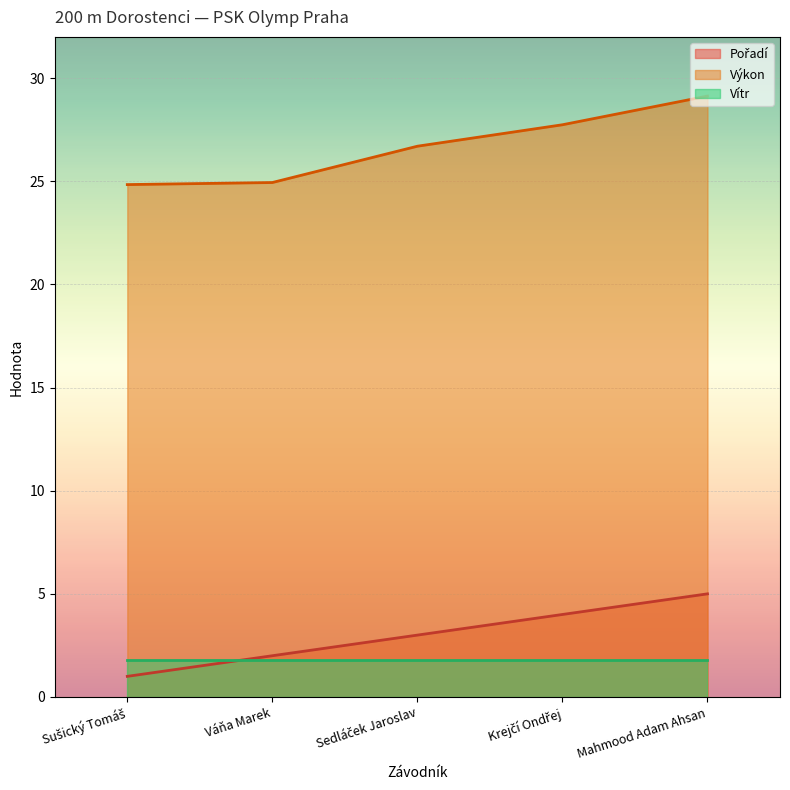

What is the average value of the Výkon series?

26.7